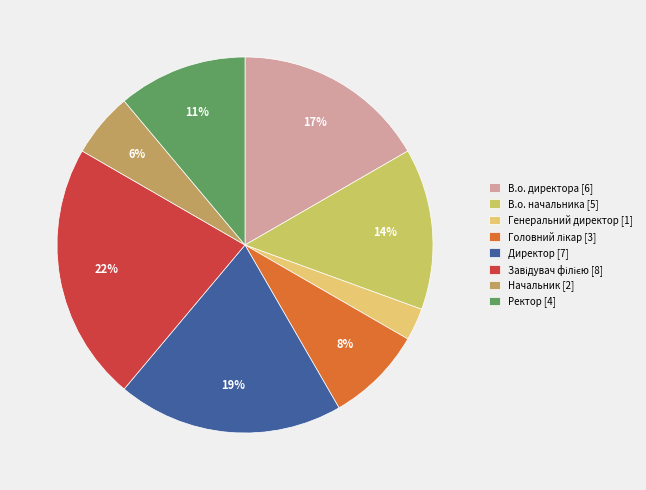

Is it true that Начальник is 12% of the pie?

False